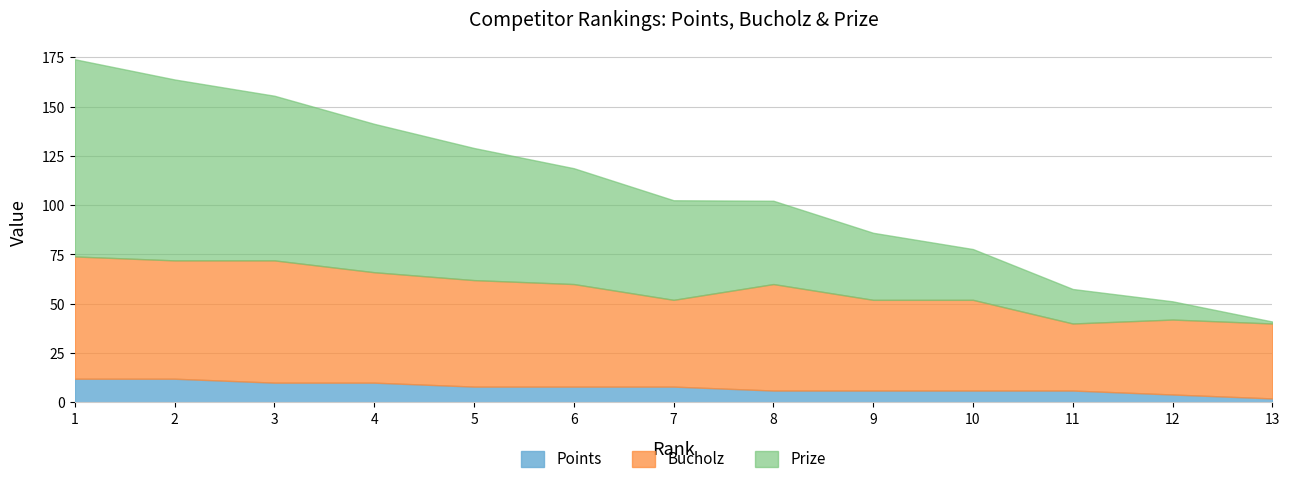

What is the total value across all series at 3?

155.5